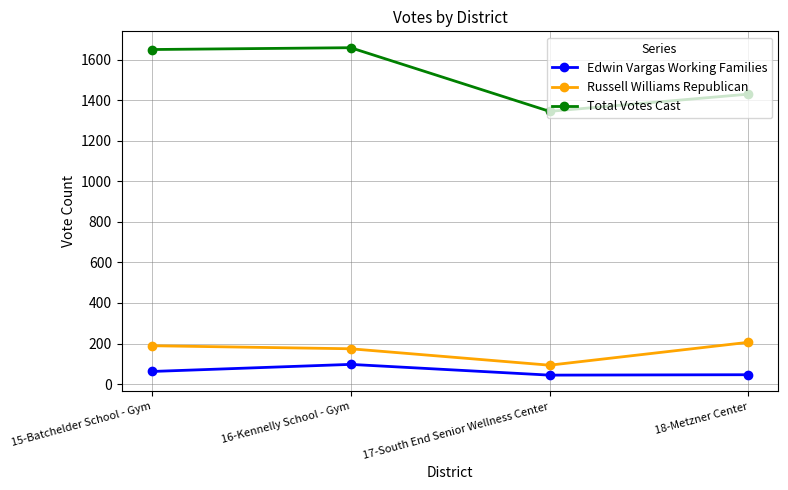

At 15-Batchelder School - Gym, list the series in order from largest to smallest.

Total Votes Cast, Russell Williams Republican, Edwin Vargas Working Families